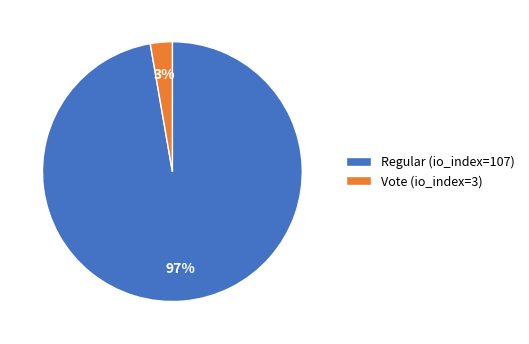

Do Regular (io_index=107) and Vote (io_index=3) together represent more than half of the pie?

Yes